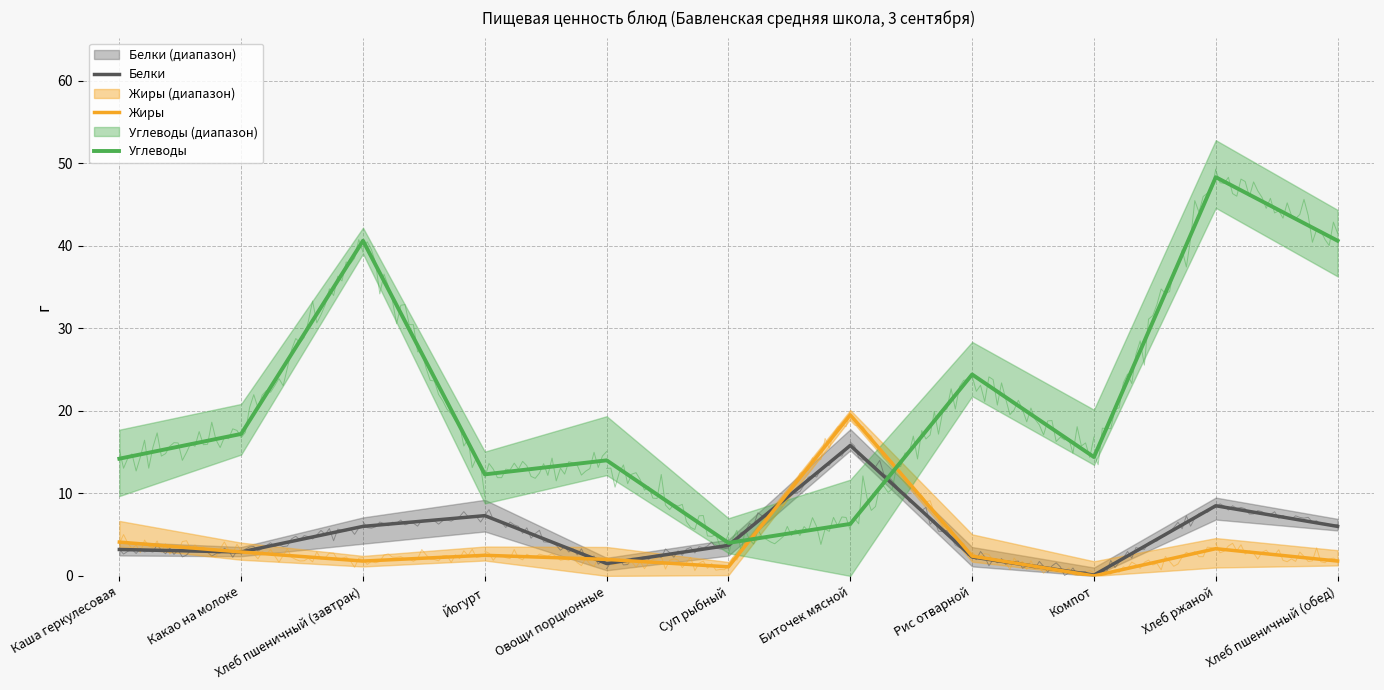

Reading left to right, list all the values displayed in this chart.

Белки: 3.2	2.9	6.0	7.3	1.5	3.7	15.8	2.3	0.1	8.5	6.0
Жиры: 4.1	2.9	1.8	2.5	2.0	1.1	19.5	2.4	0.0	3.3	1.8
Углеводы: 14.2	17.2	40.6	12.3	14.0	4.0	6.3	24.4	14.4	48.3	40.6